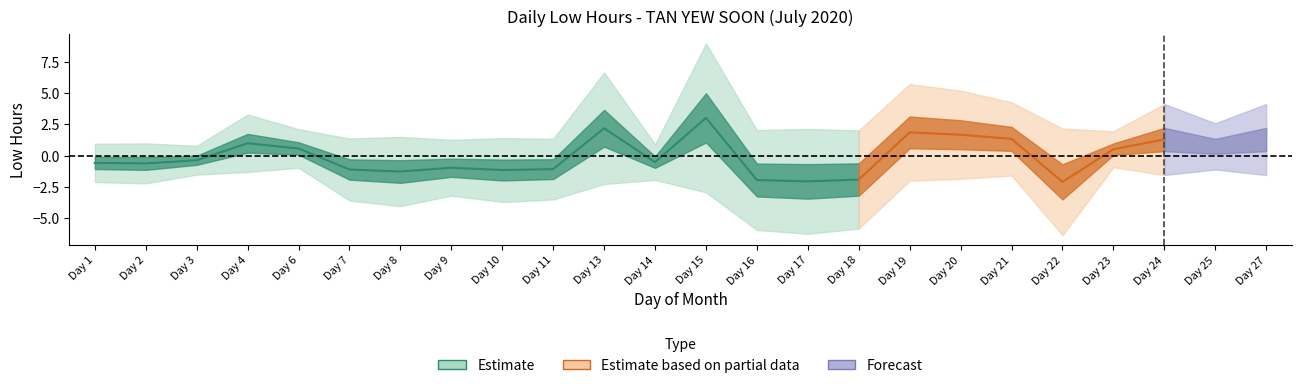

How many lines are shown in the chart?

1